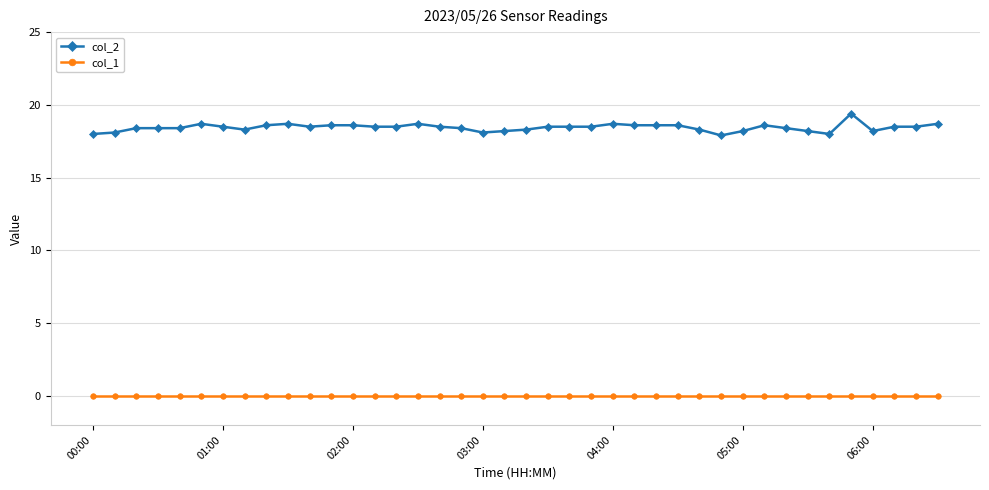

How many distinct data groups are displayed?

2